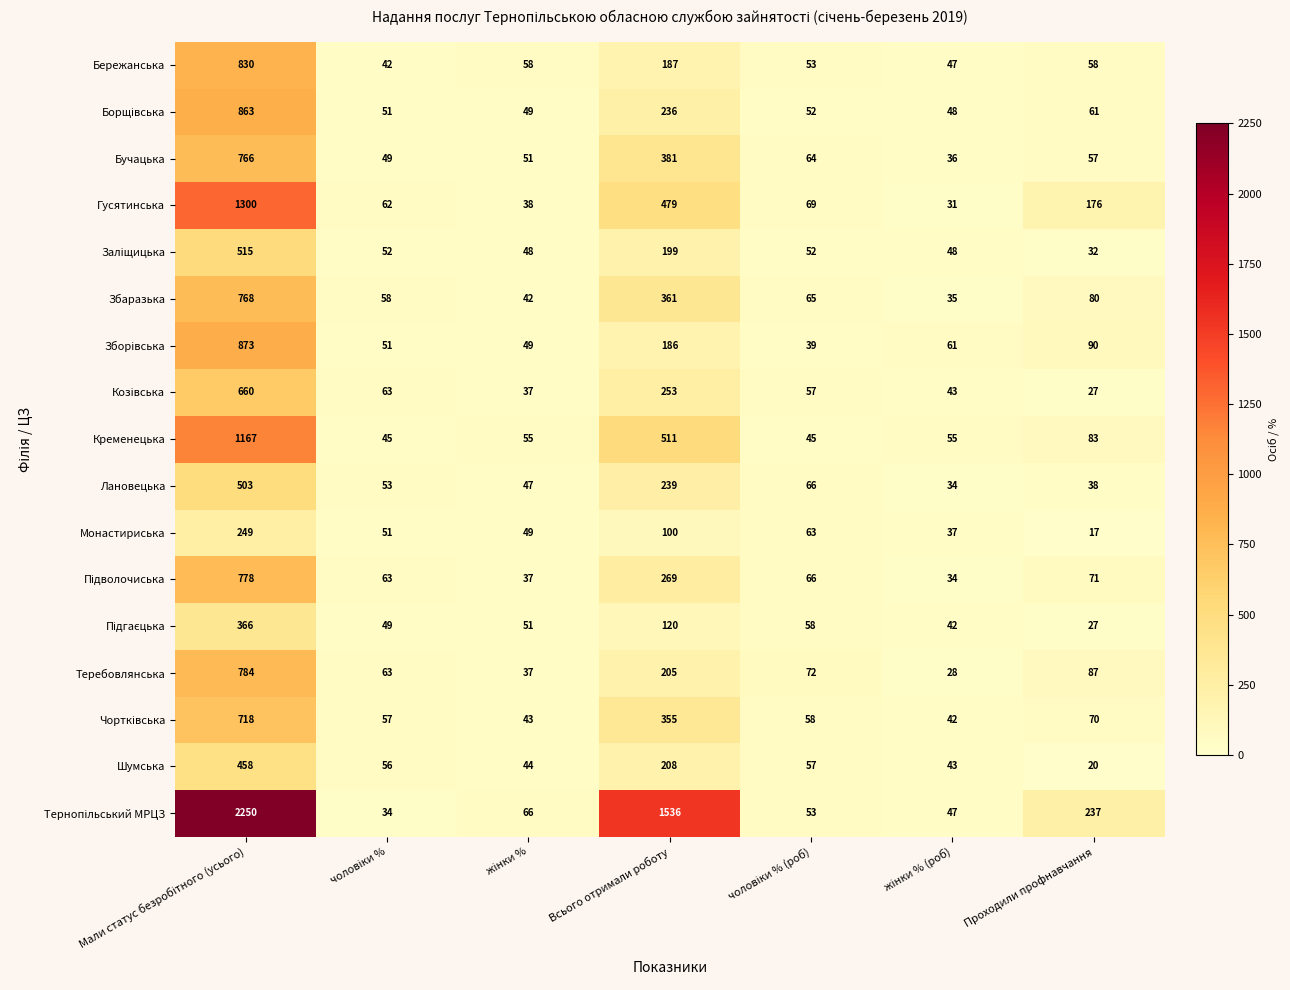

At how many categories does at least one series exceed 639?

2